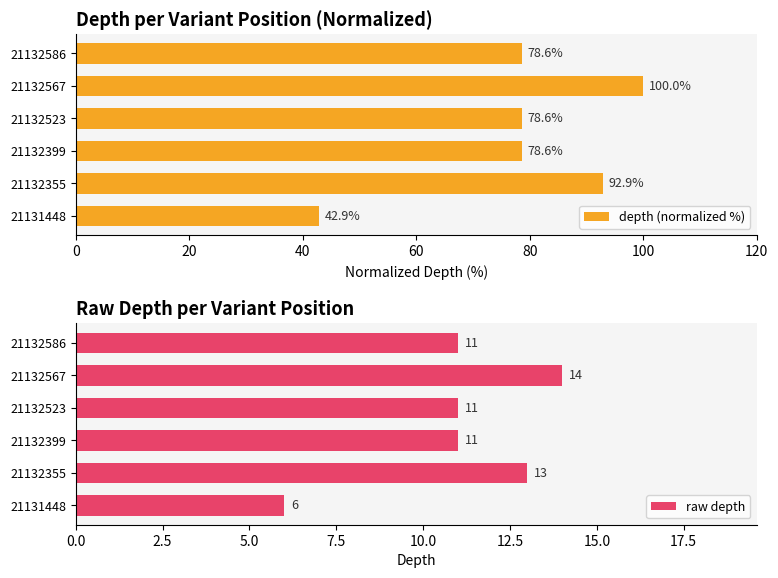

Does the chart contain stacked bars?

No